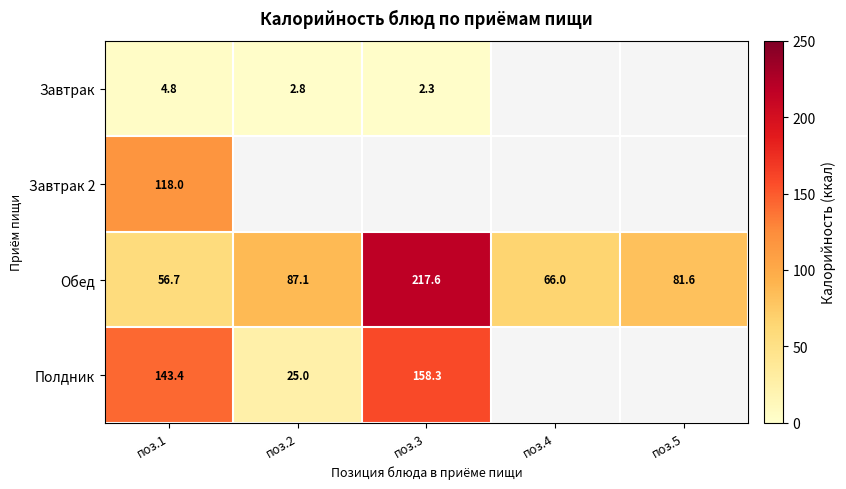

What is the difference between the Обед values at поз.1 and поз.4?

9.3